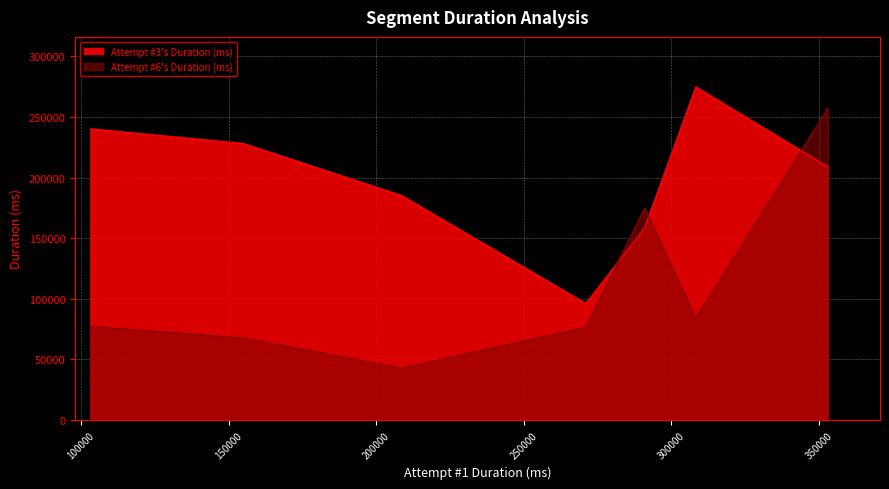

What is the minimum value shown in the chart?

42796